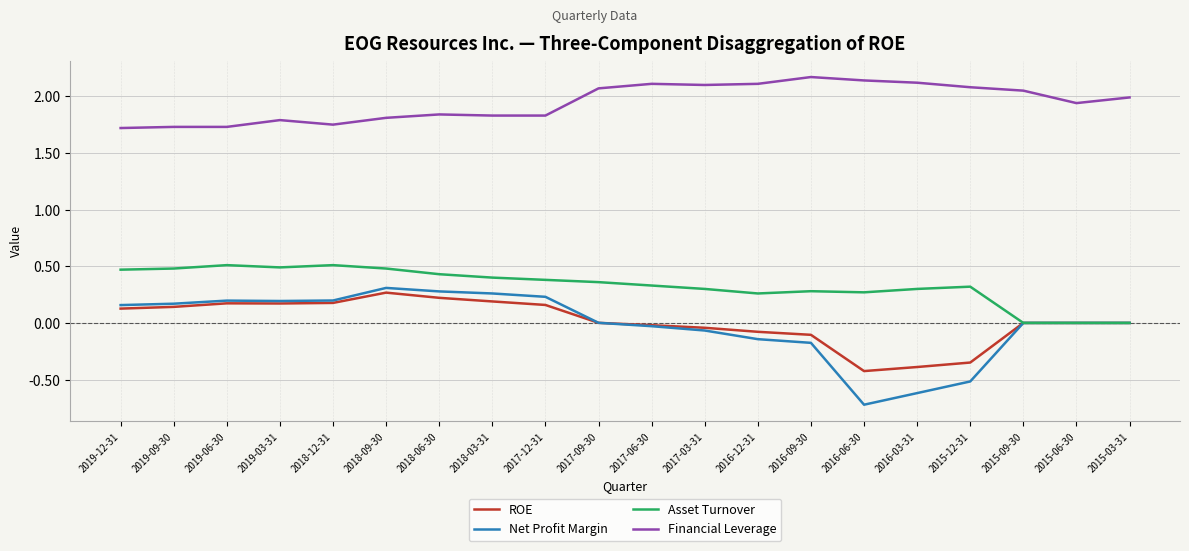

How many series are shown in this chart?

4